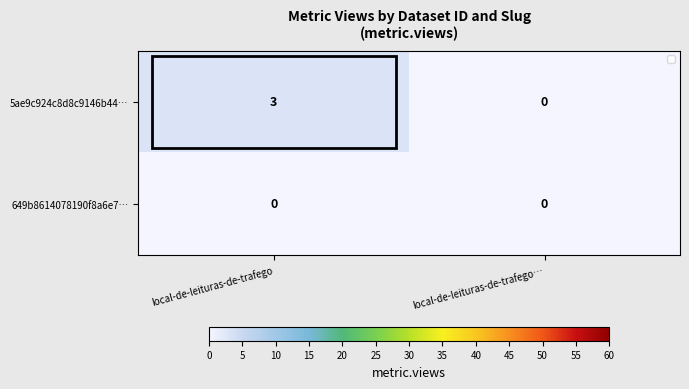

What is the sum of the 5ae9c924c8d8c9146b44… values at local-de-leituras-de-trafego… and local-de-leituras-de-trafego?

3